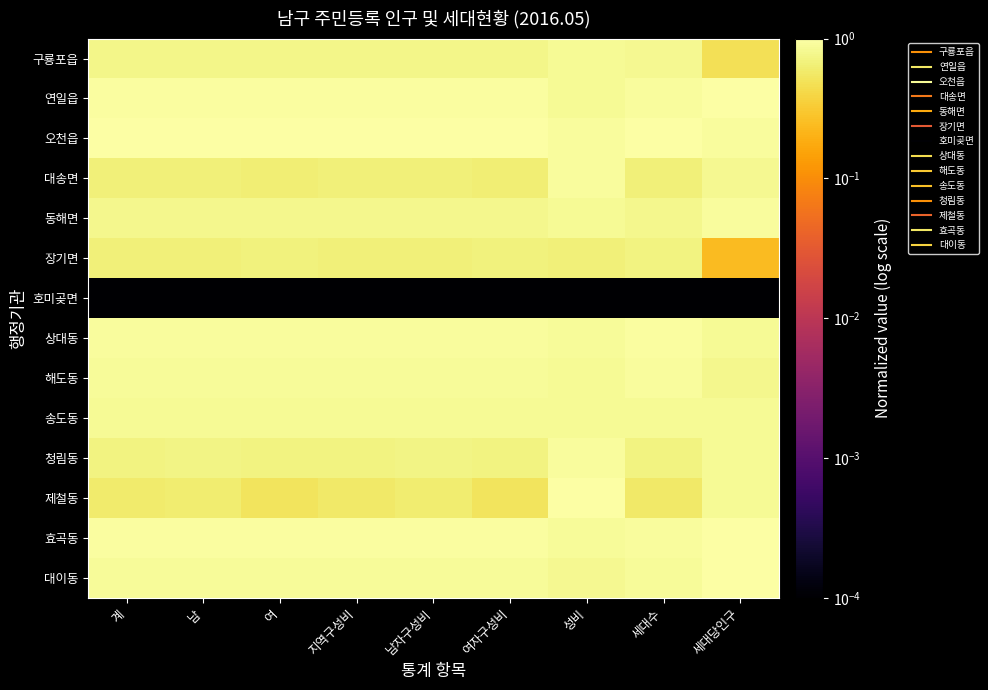

Reading left to right, extract all data points from this chart.

구룡포읍: 계=0.8	남=0.8	여=0.8	지역구성비=0.8	남자구성비=0.8	여자구성비=0.8	성비=0.9	세대수=0.8	세대당인구=0.5
연일읍: 계=0.9	남=0.9	여=0.9	지역구성비=0.9	남자구성비=0.9	여자구성비=0.9	성비=0.9	세대수=0.9	세대당인구=1.0
오천읍: 계=1.0	남=1.0	여=1.0	지역구성비=1.0	남자구성비=1.0	여자구성비=1.0	성비=0.9	세대수=1.0	세대당인구=0.9
대송면: 계=0.7	남=0.7	여=0.6	지역구성비=0.7	남자구성비=0.7	여자구성비=0.6	성비=0.9	세대수=0.7	세대당인구=0.8
동해면: 계=0.8	남=0.8	여=0.8	지역구성비=0.8	남자구성비=0.8	여자구성비=0.8	성비=0.9	세대수=0.8	세대당인구=0.9
장기면: 계=0.7	남=0.7	여=0.7	지역구성비=0.7	남자구성비=0.7	여자구성비=0.7	성비=0.7	세대수=0.7	세대당인구=0.2
호미곶면: 계=0.0	남=0.0	여=0.0	지역구성비=0.0	남자구성비=0.0	여자구성비=0.0	성비=0.0	세대수=0.0	세대당인구=0.0
상대동: 계=0.9	남=0.9	여=0.9	지역구성비=0.9	남자구성비=0.9	여자구성비=0.9	성비=0.9	세대수=0.9	세대당인구=0.9
해도동: 계=0.9	남=0.9	여=0.9	지역구성비=0.9	남자구성비=0.9	여자구성비=0.9	성비=0.9	세대수=0.9	세대당인구=0.8
송도동: 계=0.8	남=0.8	여=0.9	지역구성비=0.8	남자구성비=0.8	여자구성비=0.9	성비=0.9	세대수=0.9	세대당인구=0.9
청림동: 계=0.7	남=0.7	여=0.7	지역구성비=0.7	남자구성비=0.7	여자구성비=0.7	성비=0.9	세대수=0.7	세대당인구=0.9
제철동: 계=0.6	남=0.6	여=0.5	지역구성비=0.6	남자구성비=0.6	여자구성비=0.5	성비=1.0	세대수=0.6	세대당인구=0.8
효곡동: 계=0.9	남=0.9	여=0.9	지역구성비=0.9	남자구성비=0.9	여자구성비=0.9	성비=0.9	세대수=0.9	세대당인구=1.0
대이동: 계=0.9	남=0.9	여=0.9	지역구성비=0.9	남자구성비=0.9	여자구성비=0.9	성비=0.8	세대수=0.9	세대당인구=1.0